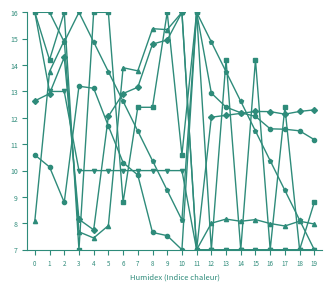

What is the greatest value displayed?

16.0